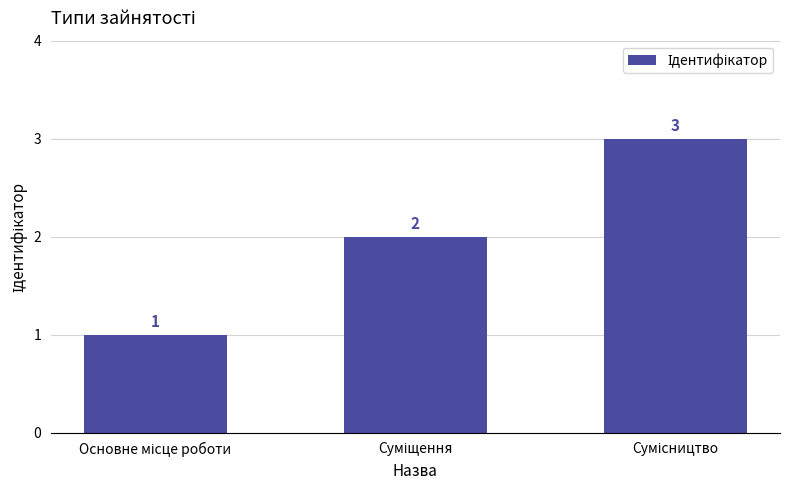

What is the maximum value shown in the chart?

3